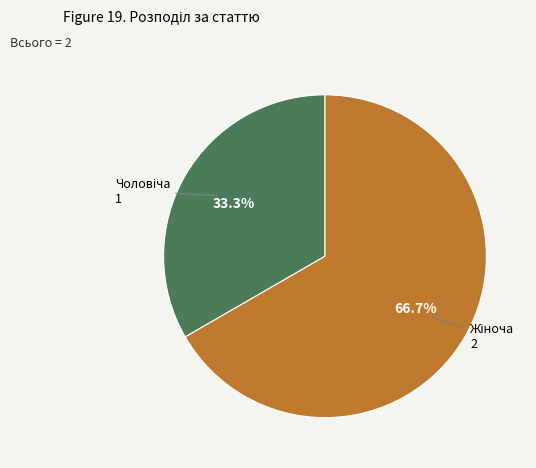

Is there a majority slice in this chart?

Yes